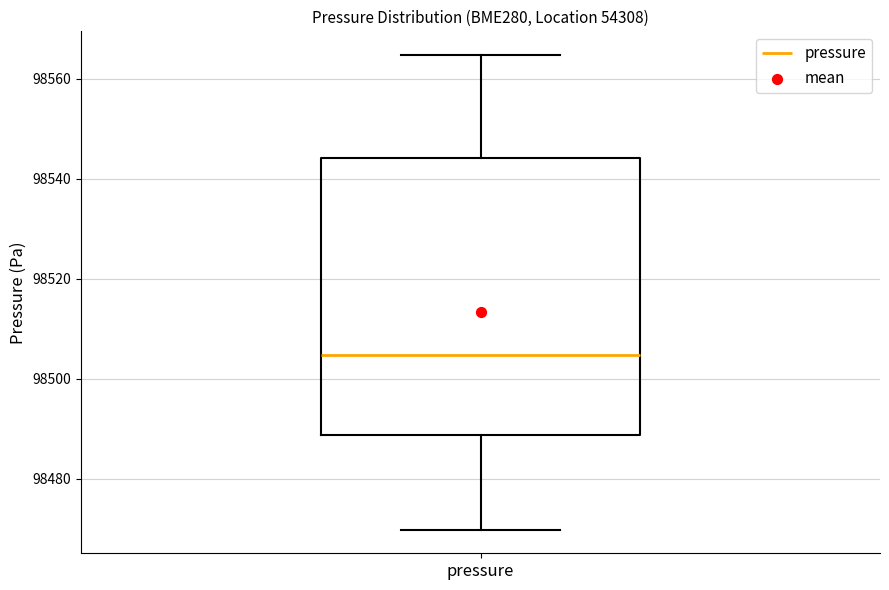

Transcribe this box plot: give where the median line is, the range the box spans, and where the two whiskers end, as read against the y-axis. The values are not printed on the chart, so give them approximately, as read against the axis.

median 98504, box 98488 to 98544, whiskers 98470 to 98564